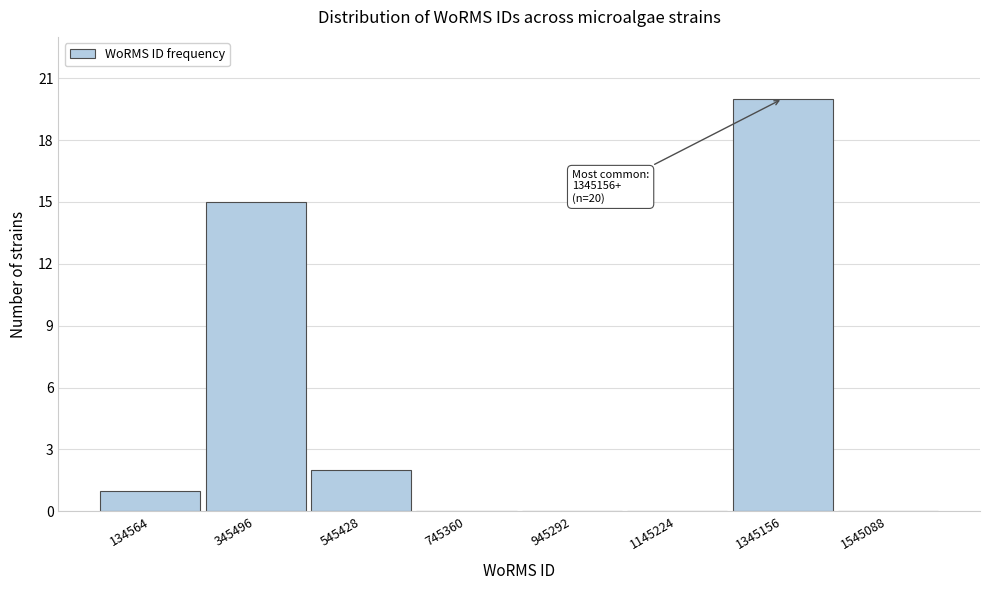

Reading left to right, transcribe all the data shown in this chart.

134564=1	345496=15	545428=2	745360=0	945292=0	1145224=0	1345156=20	1545088=0